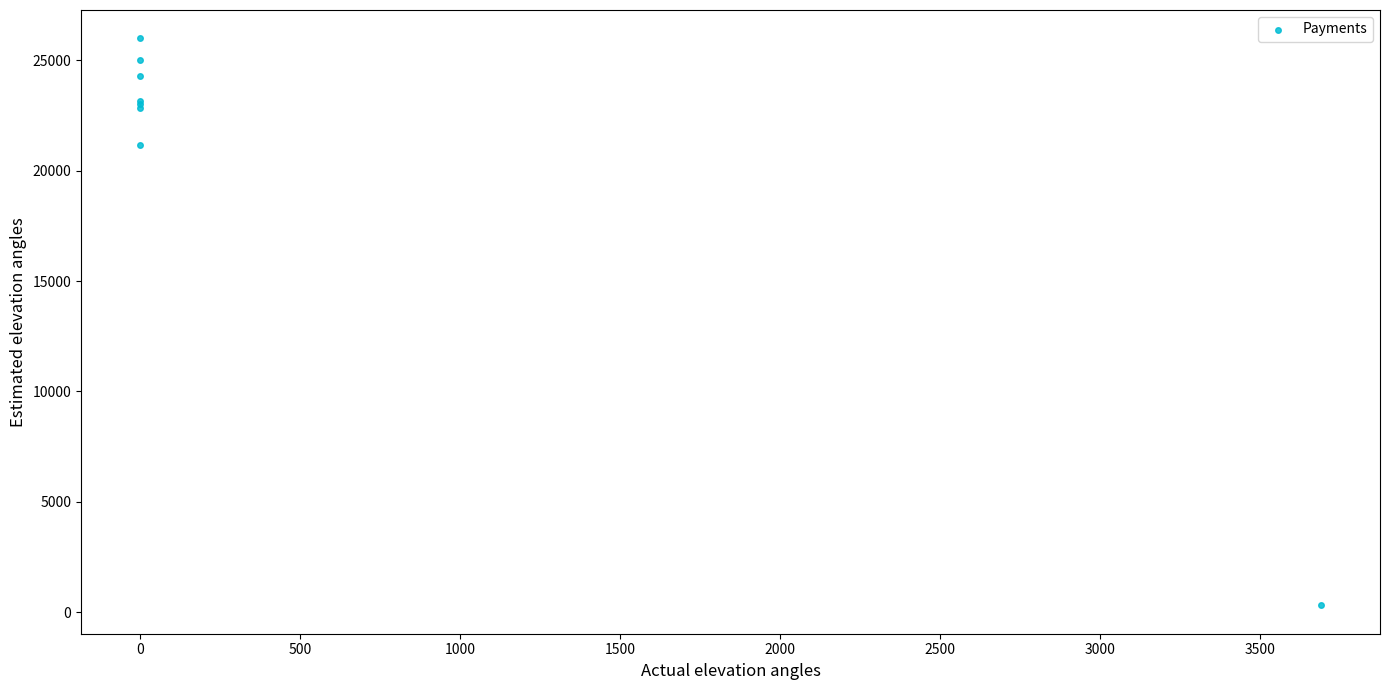

What Y value in the scatter plot is closest to 13152?

21167.6